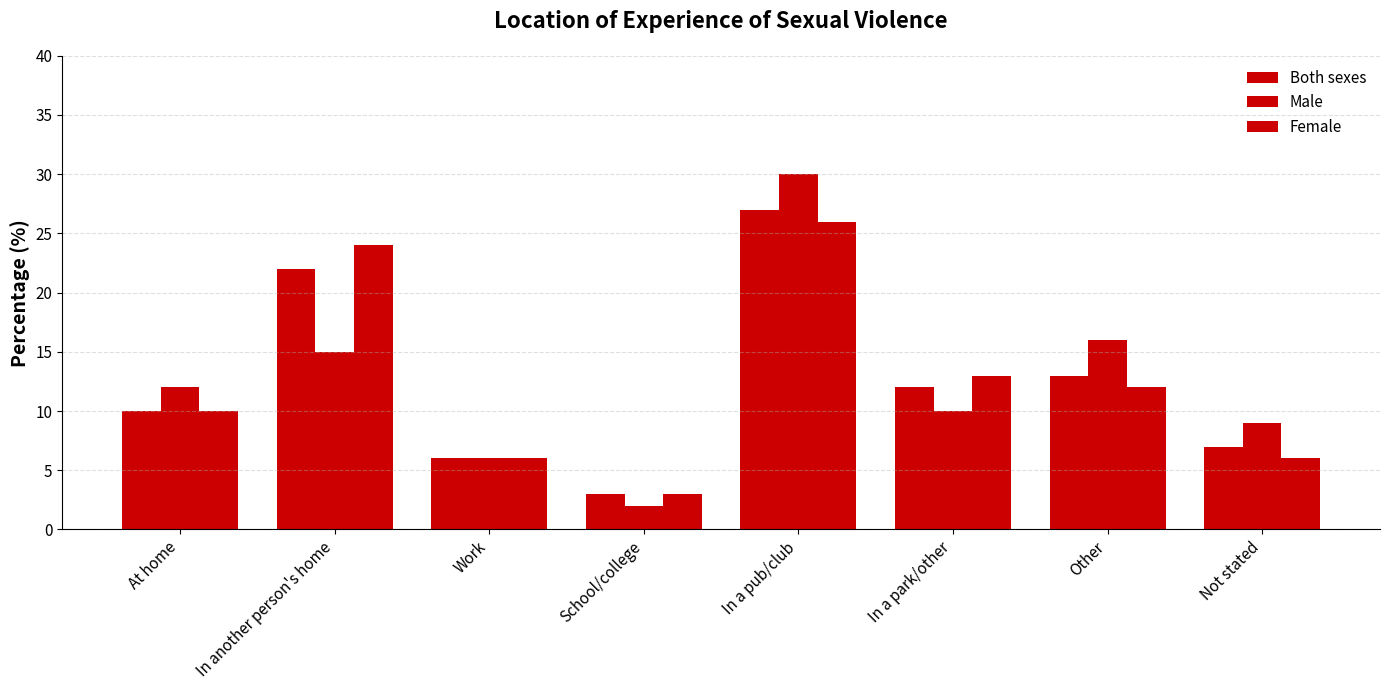

Reading right to left, transcribe all the data shown in this chart.

Both sexes: Not stated=7	Other=13	In a park/other=12	In a pub/club=27	School/college=3	Work=6	In another person's home=22	At home=10
Male: Not stated=9	Other=16	In a park/other=10	In a pub/club=30	School/college=2	Work=6	In another person's home=15	At home=12
Female: Not stated=6	Other=12	In a park/other=13	In a pub/club=26	School/college=3	Work=6	In another person's home=24	At home=10